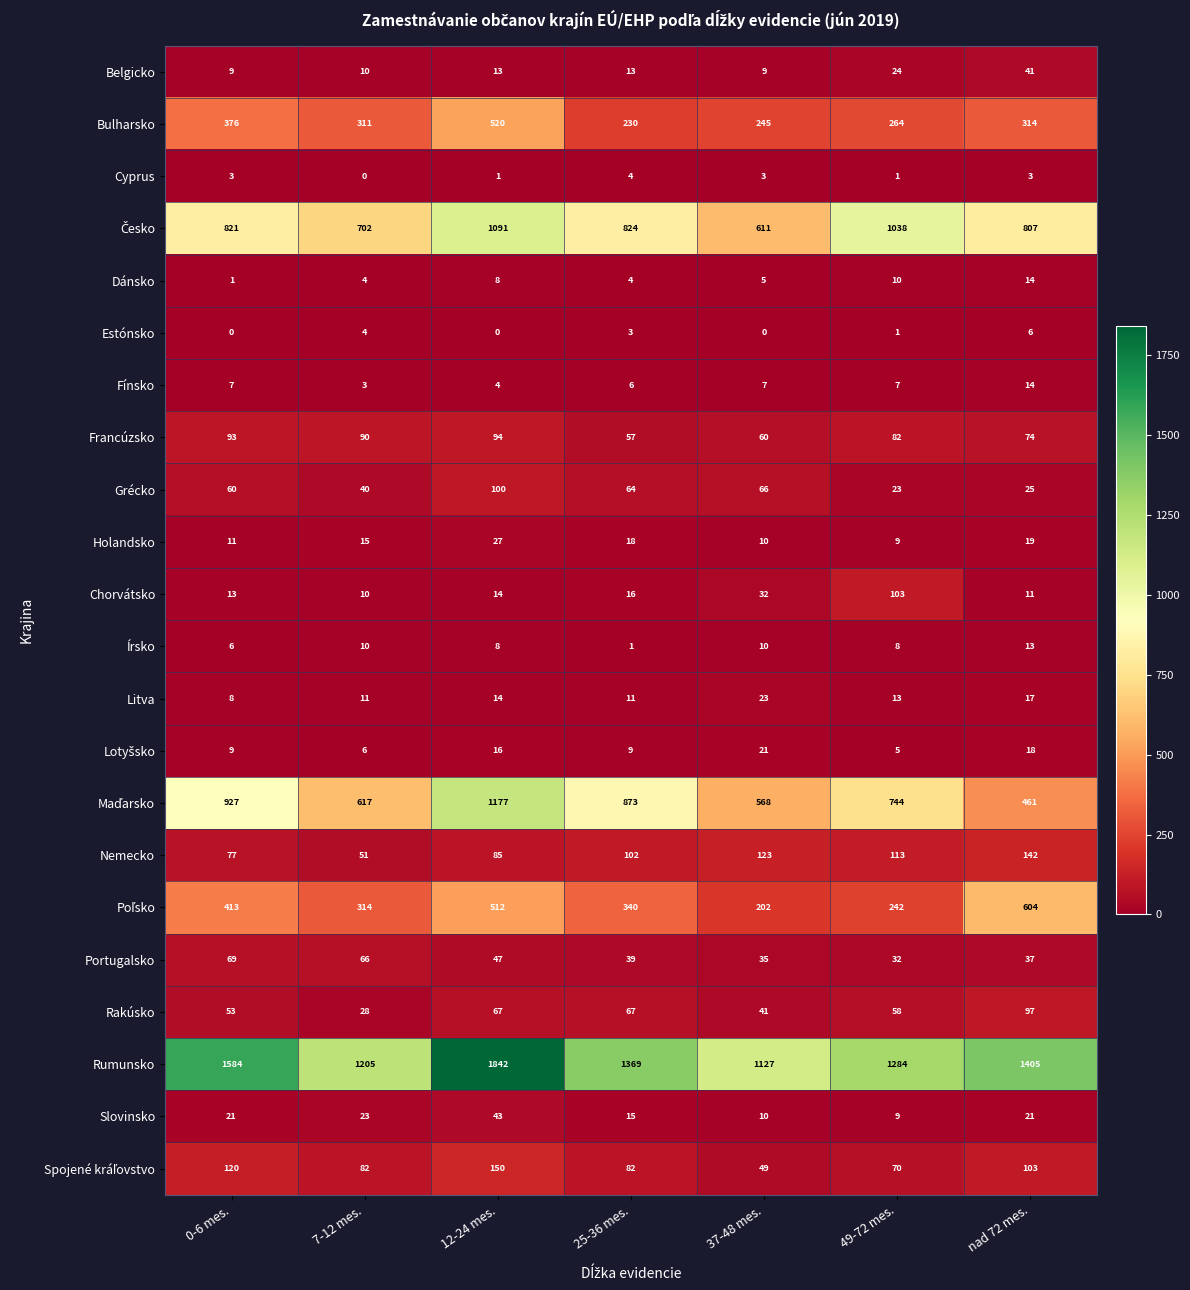

Which category has the highest value across all series?

12-24 mes.